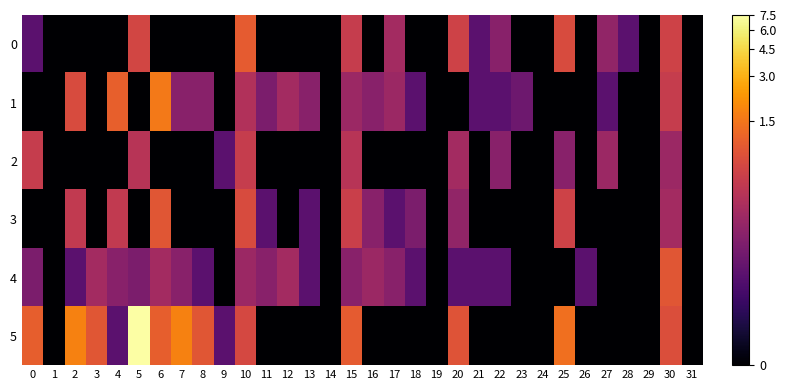

Reading left to right, transcribe all the data shown in this chart.

0: 0=1.4	1=0.0	2=0.0	3=0.0	4=0.0	5=2.9	6=0.0	7=0.0	8=0.0	9=0.0	10=3.3	11=0.0	12=0.0	13=0.0	14=0.0	15=2.8	16=0.0	17=2.3	18=0.0	19=0.0	20=2.9	21=1.4	22=1.9	23=0.0	24=0.0	25=3.0	26=0.0	27=2.1	28=1.4	29=0.0	30=2.9	31=0.0
1: 0=0.0	1=0.0	2=3.0	3=0.0	4=3.4	5=0.0	6=3.7	7=1.9	8=1.9	9=0.0	10=2.5	11=1.8	12=2.3	13=1.9	14=0.0	15=2.2	16=1.9	17=2.2	18=1.4	19=0.0	20=0.0	21=1.4	22=1.4	23=1.6	24=0.0	25=0.0	26=0.0	27=1.4	28=0.0	29=0.0	30=2.8	31=0.0
2: 0=2.8	1=0.0	2=0.0	3=0.0	4=0.0	5=2.6	6=0.0	7=0.0	8=0.0	9=1.4	10=2.8	11=0.0	12=0.0	13=0.0	14=0.0	15=2.6	16=0.0	17=0.0	18=0.0	19=0.0	20=2.3	21=0.0	22=1.9	23=0.0	24=0.0	25=1.9	26=0.0	27=2.2	28=0.0	29=0.0	30=2.2	31=0.0
3: 0=0.0	1=0.0	2=2.7	3=0.0	4=2.7	5=0.0	6=3.2	7=0.0	8=0.0	9=0.0	10=3.0	11=1.4	12=0.0	13=1.4	14=0.0	15=2.8	16=1.9	17=1.4	18=1.8	19=0.0	20=2.1	21=0.0	22=0.0	23=0.0	24=0.0	25=2.9	26=0.0	27=0.0	28=0.0	29=0.0	30=2.3	31=0.0
4: 0=1.8	1=0.0	2=1.4	3=2.3	4=1.9	5=1.8	6=2.3	7=1.9	8=1.4	9=0.0	10=2.2	11=1.9	12=2.3	13=1.4	14=0.0	15=1.9	16=2.2	17=1.9	18=1.4	19=0.0	20=1.4	21=1.4	22=1.4	23=0.0	24=0.0	25=0.0	26=1.4	27=0.0	28=0.0	29=0.0	30=3.2	31=0.0
5: 0=3.3	1=0.0	2=3.8	3=3.2	4=1.4	5=5.2	6=3.3	7=3.8	8=3.2	9=1.4	10=3.0	11=0.0	12=0.0	13=0.0	14=0.0	15=3.3	16=0.0	17=0.0	18=0.0	19=0.0	20=3.2	21=0.0	22=0.0	23=0.0	24=0.0	25=3.6	26=0.0	27=0.0	28=0.0	29=0.0	30=3.1	31=0.0